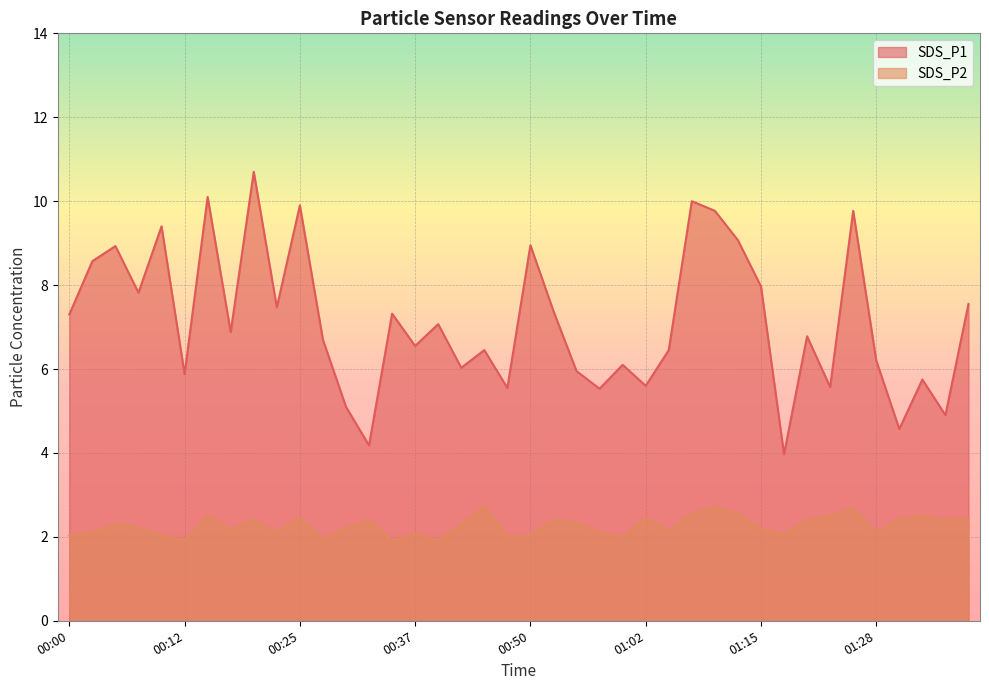

At which label is SDS_P2 closest to 2?

00:47